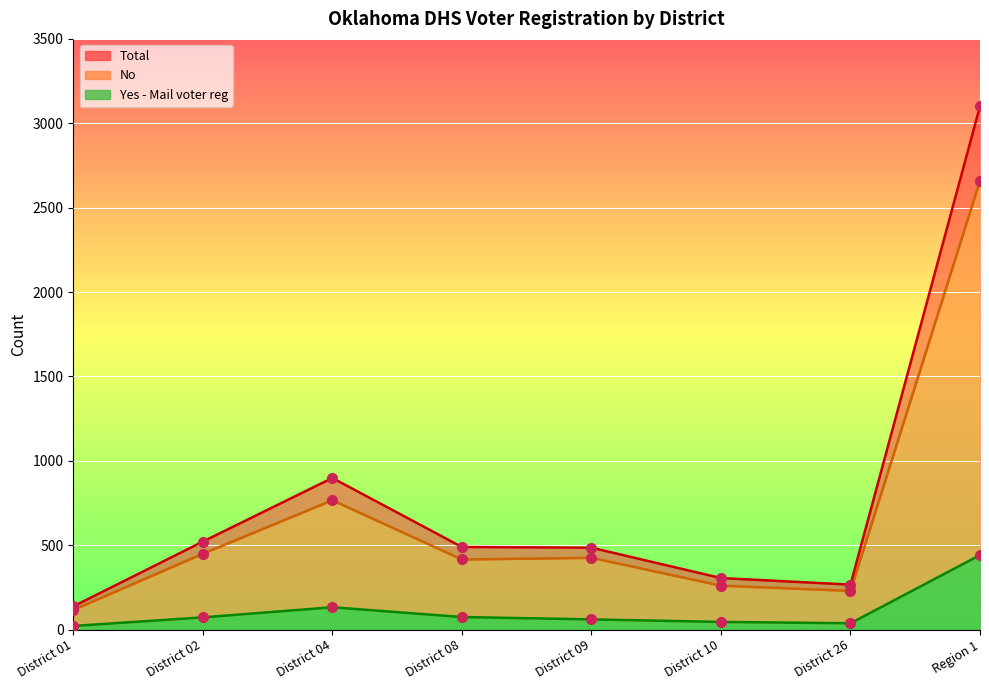

What is the difference between the Total values at Region 1 and District 08?

2612